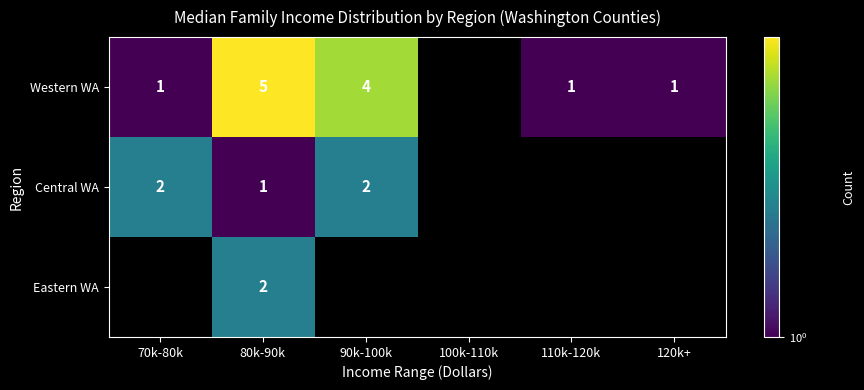

What is the sum of the Western WA values at 120k+ and 80k-90k?

6